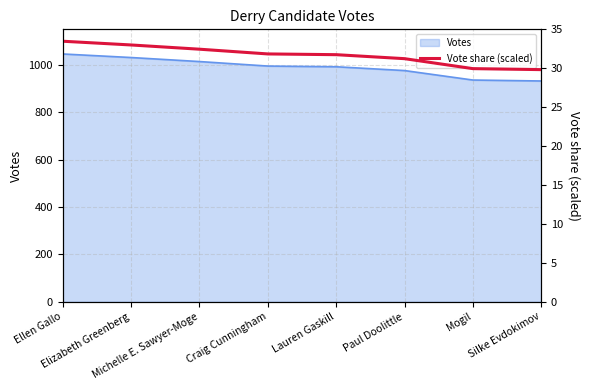

What is the maximum value for Votes?

1046